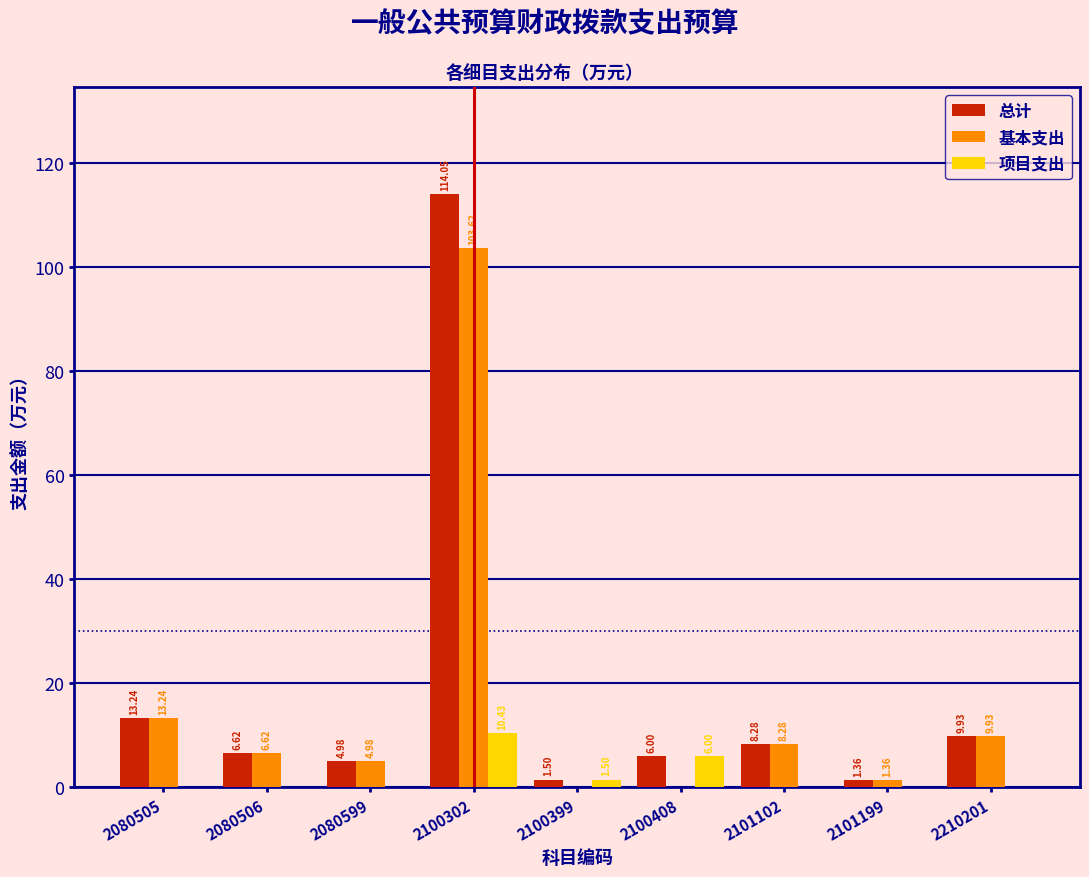

Is the value of 基本支出 at 2101102 greater than the value of 总计 at 2210201?

No